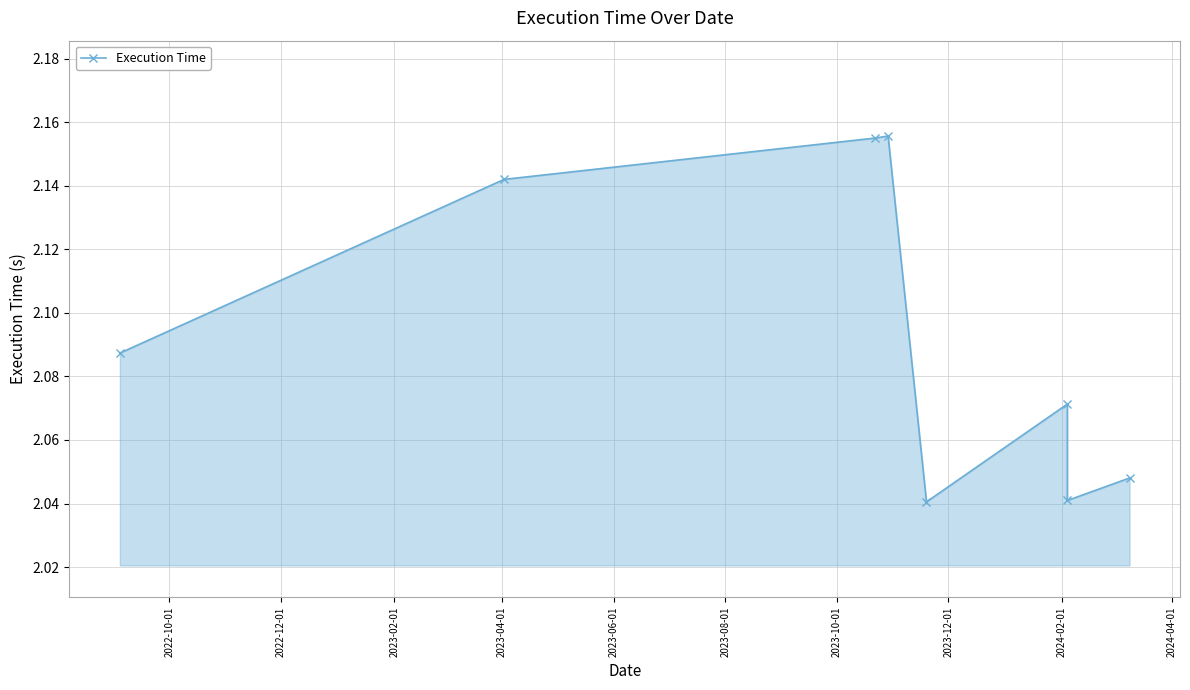

Reading right to left, list all the values displayed in this chart.

2.0	2.0	2.1	2.0	2.2	2.2	2.1	2.1